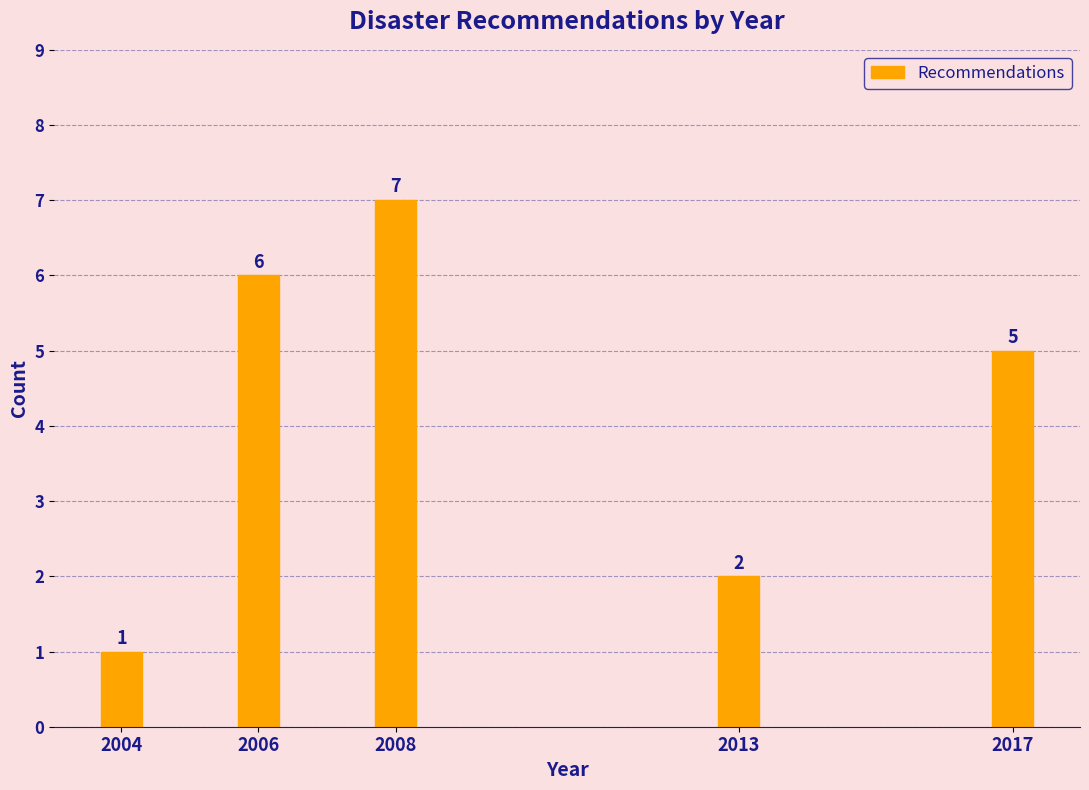

Reading right to left, list all the values displayed in this chart.

5	2	7	6	1